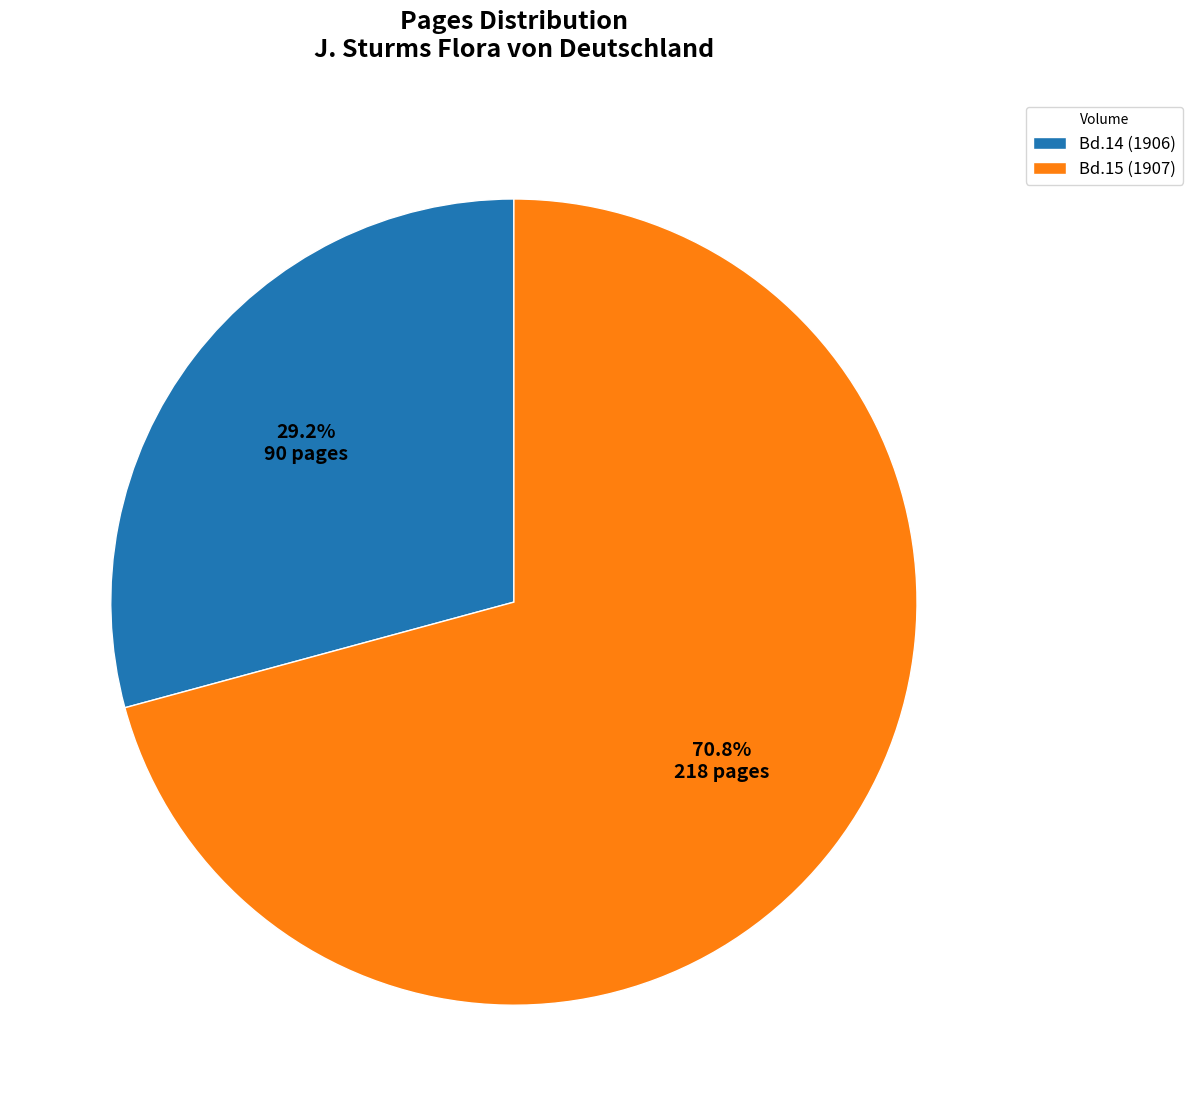

What percentage do Bd.14 (1906) and Bd.15 (1907) together represent?

100.0%